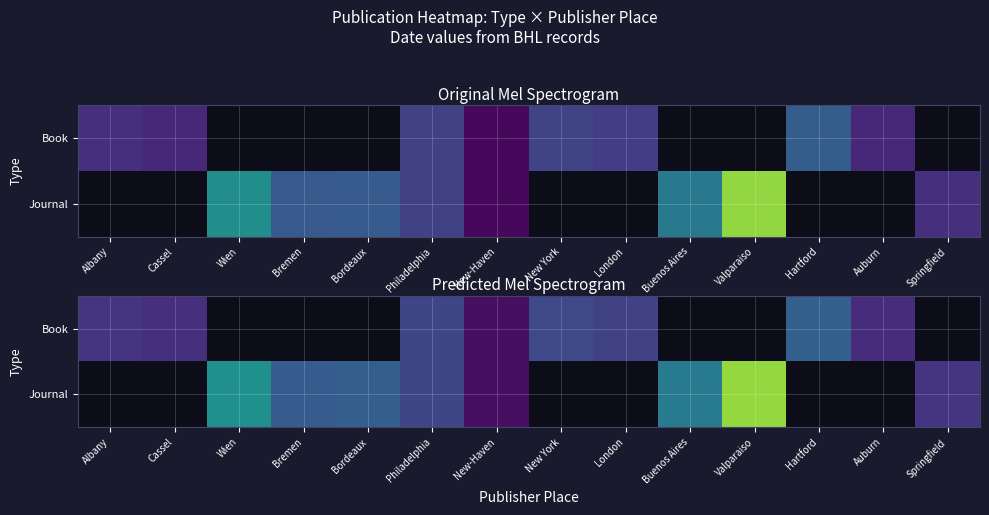

What is the greatest value displayed?

1981.4